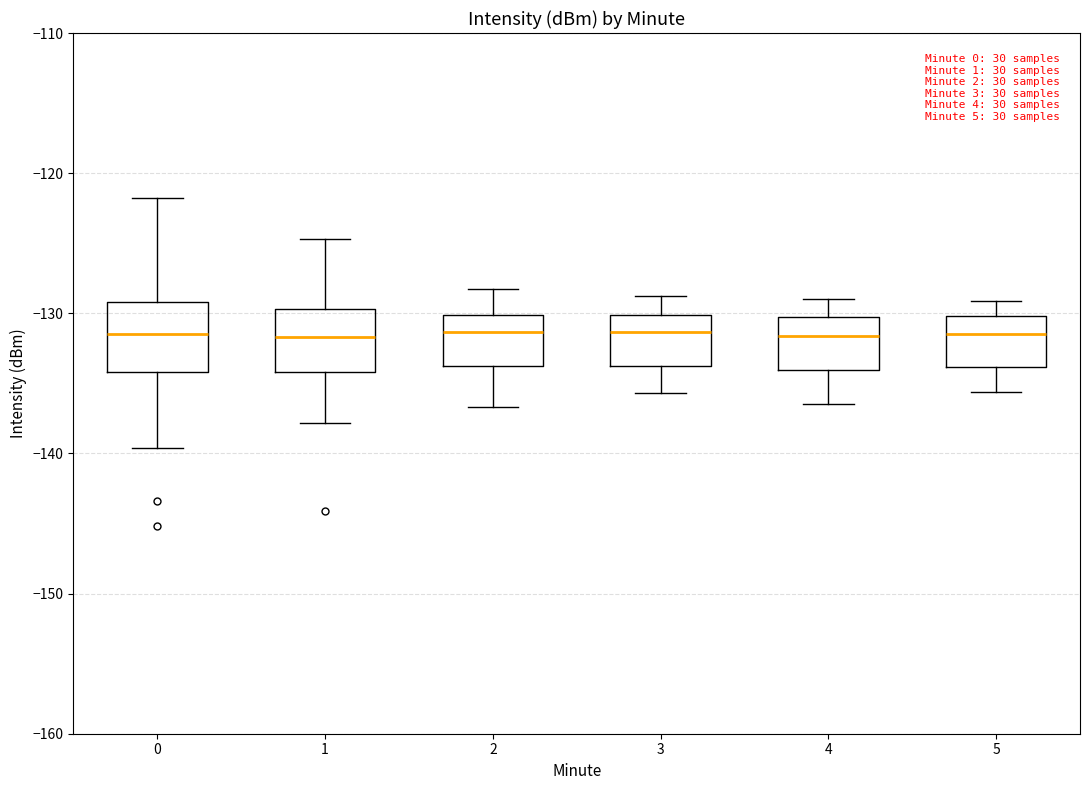

Where does the upper whisker of the box at x = 0 end on the y-axis? The values are not printed on the chart, so give them approximately, as read against the axis.

-122